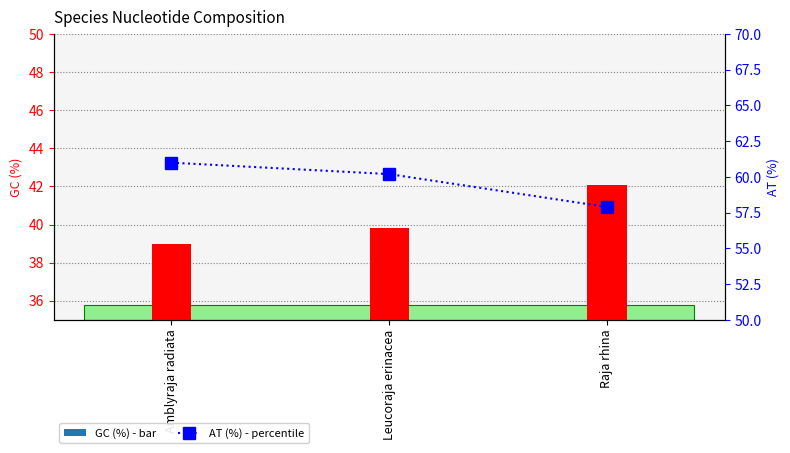

What is the total value across all series at Raja rhina?

100.0